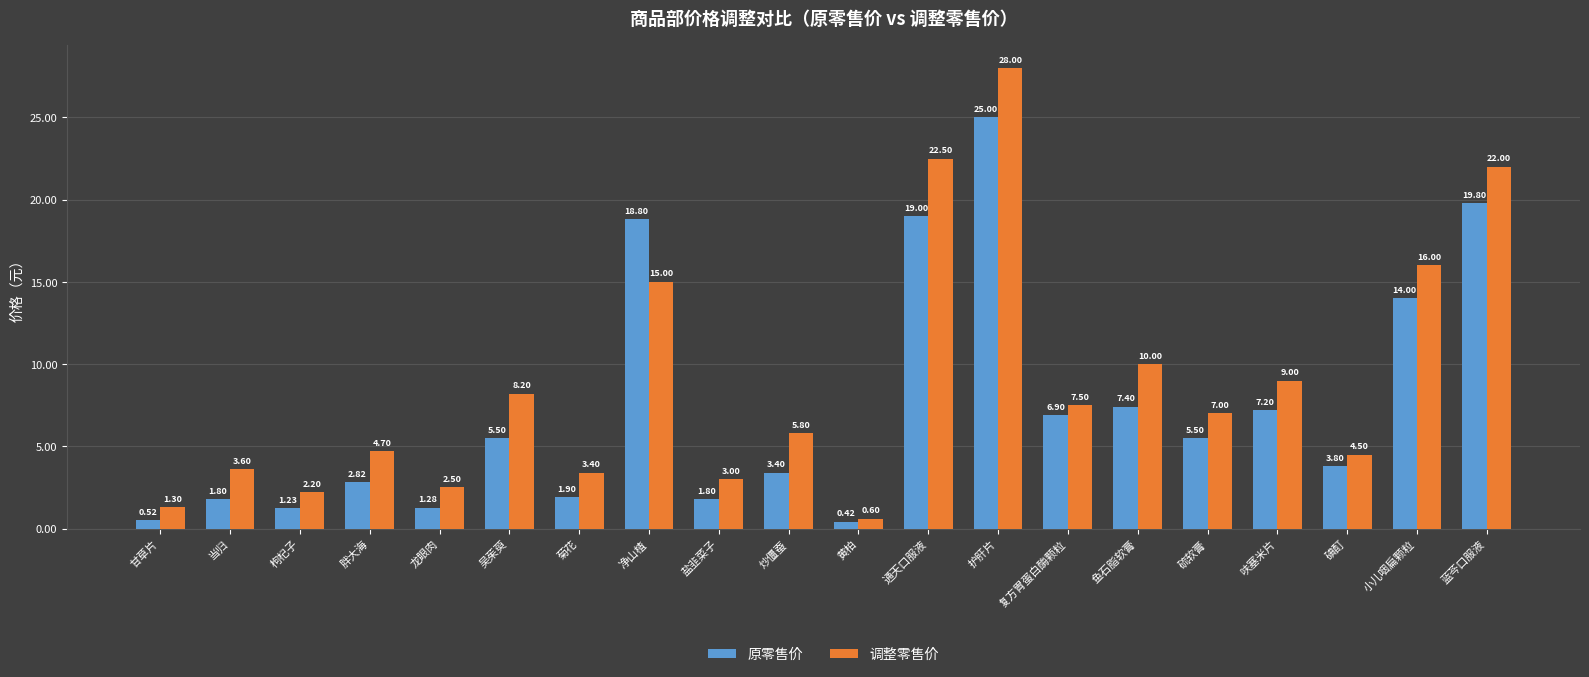

The 调整零售价 series shows 7.0 at 净山楂. True or false?

False